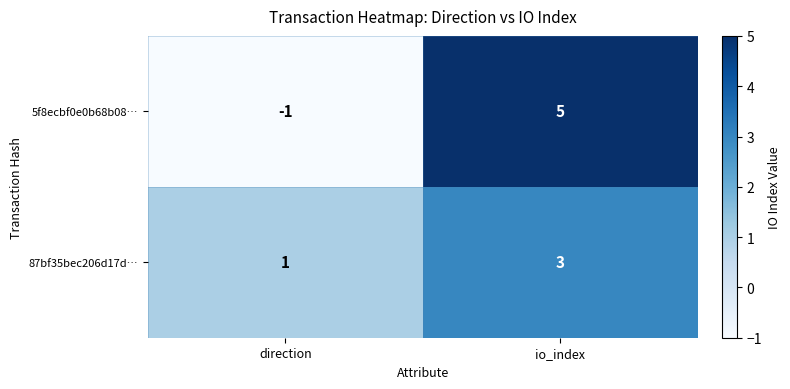

Where is 87bf35bec206d17d… nearest to the value 2?

direction